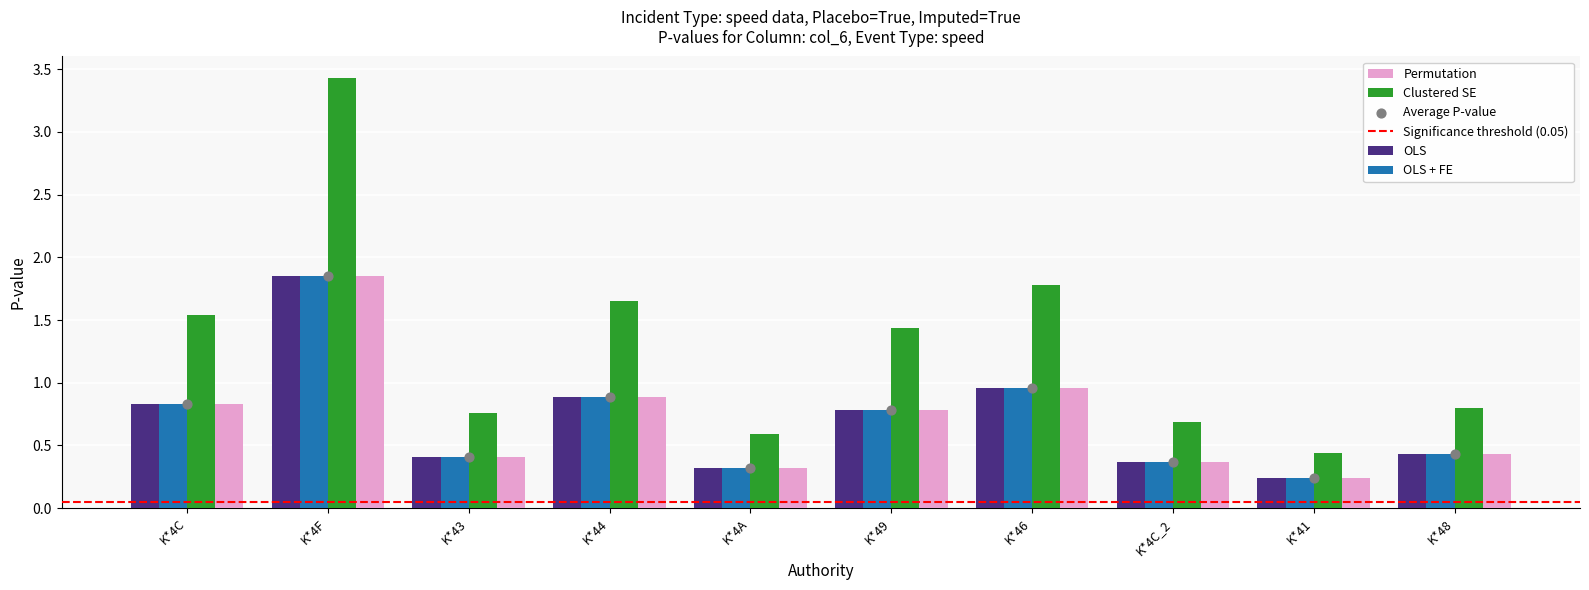

What is the total value across all series at K*48?

2.1